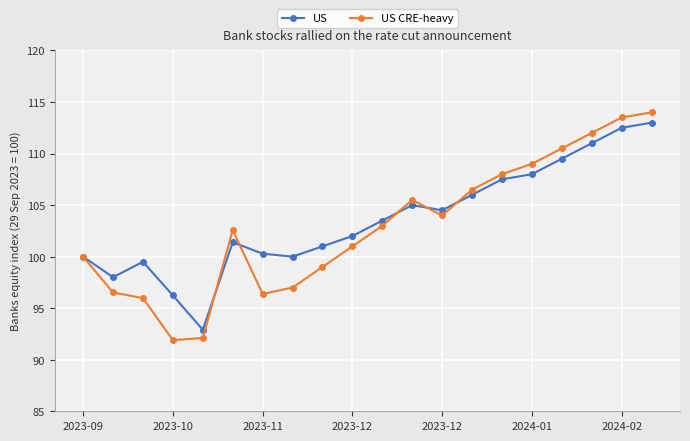

What is the value of the US CRE-heavy point at the 7th from the left?

96.4